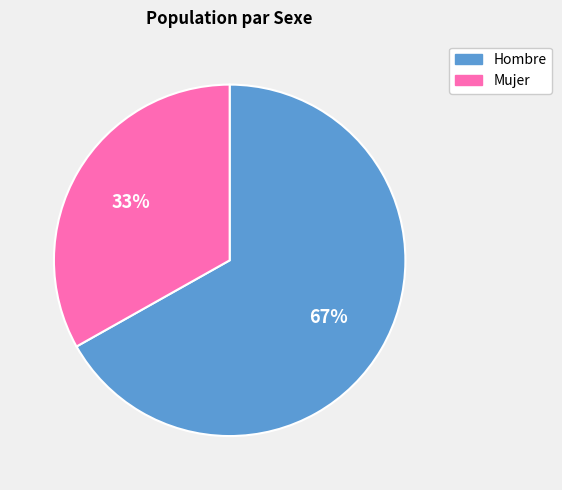

To the nearest percent, what is the difference between the Mujer and Hombre slice percentages?

34%